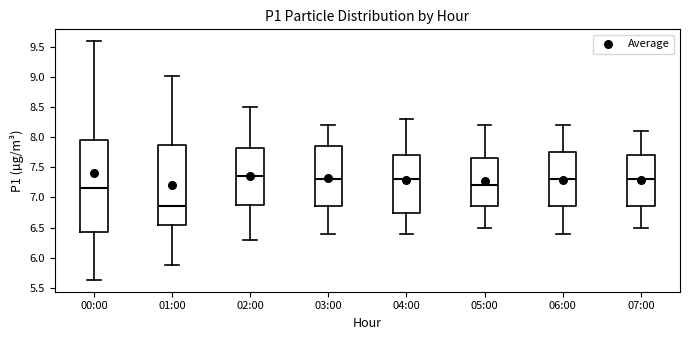

Where does the upper whisker of the box for 06:00 end on the y-axis? The values are not printed on the chart, so give them approximately, as read against the axis.

8.20